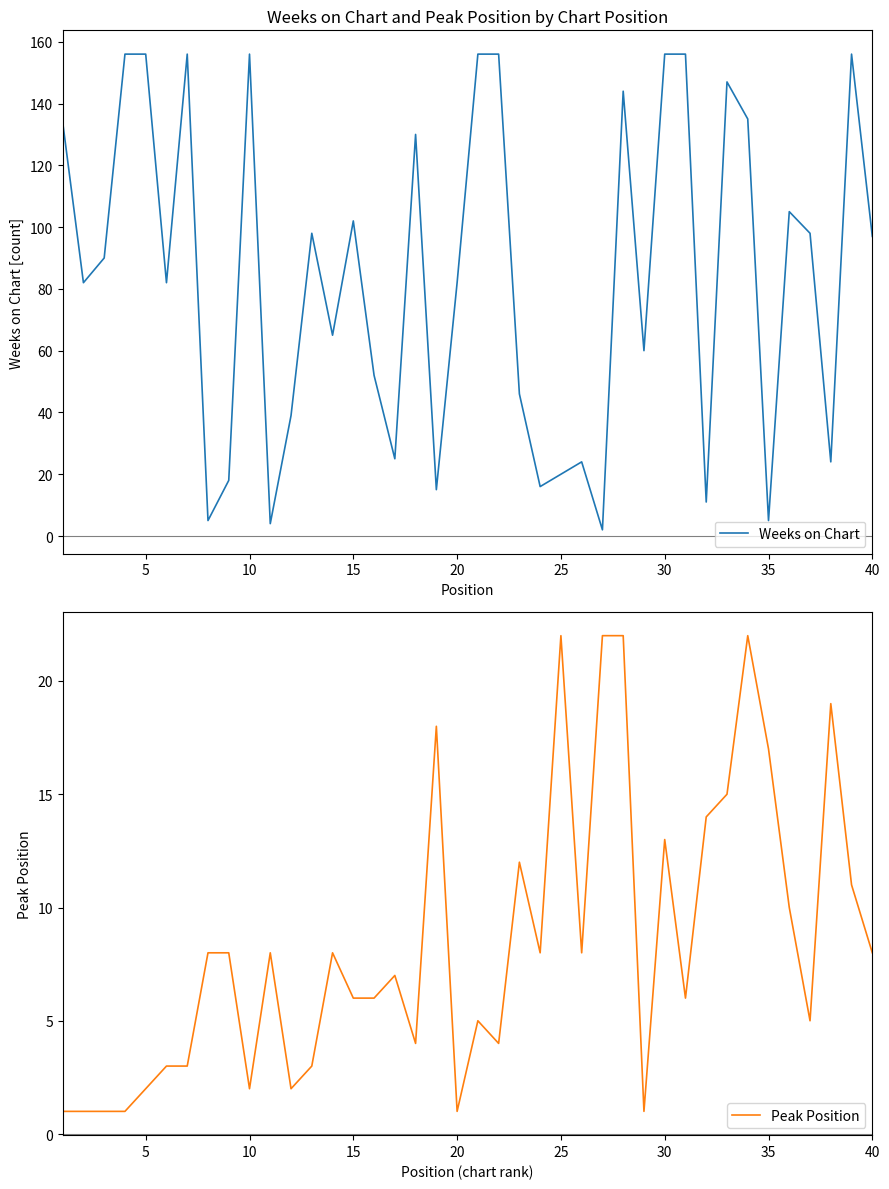

What is the value of the Weeks on Chart point at the 6th from the left?

82